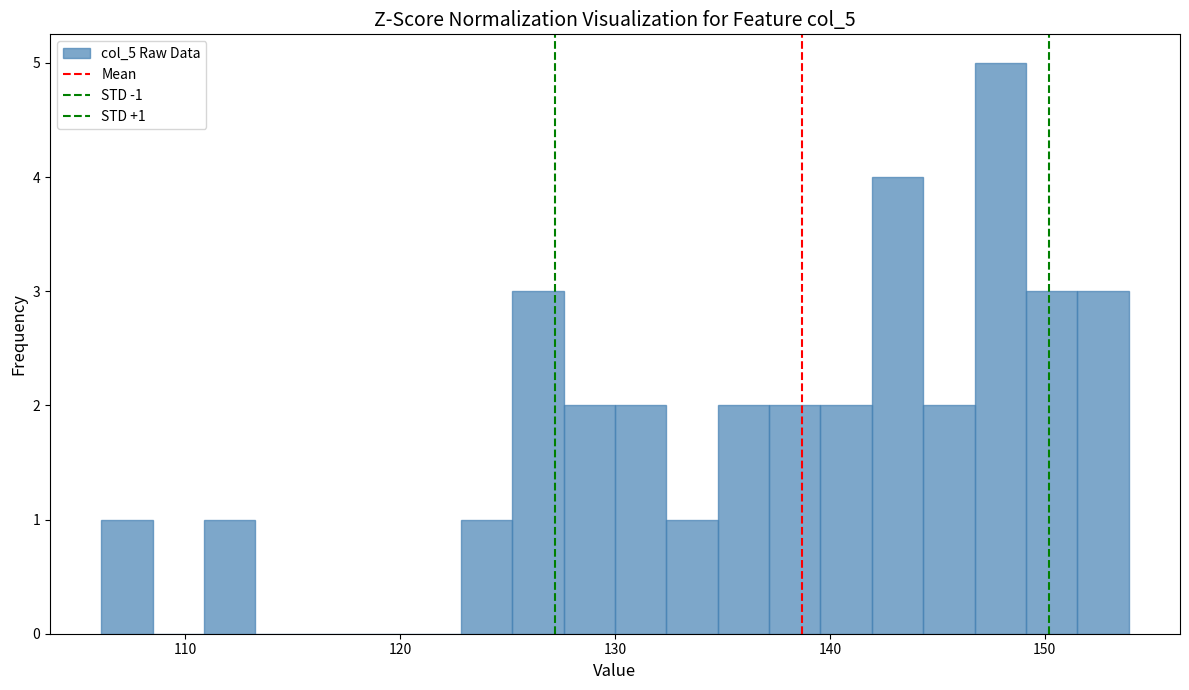

Read against the x-axis, roughly where is the centre of the tallest bar?

148